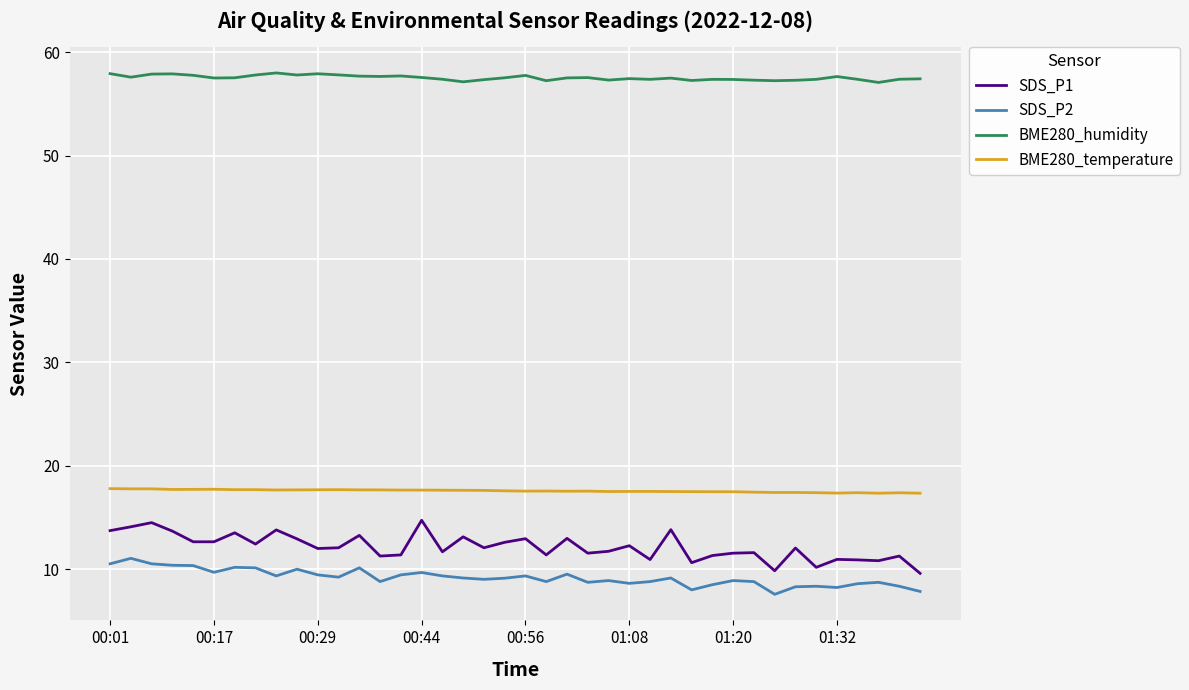

What is the minimum value shown in the chart?

7.6